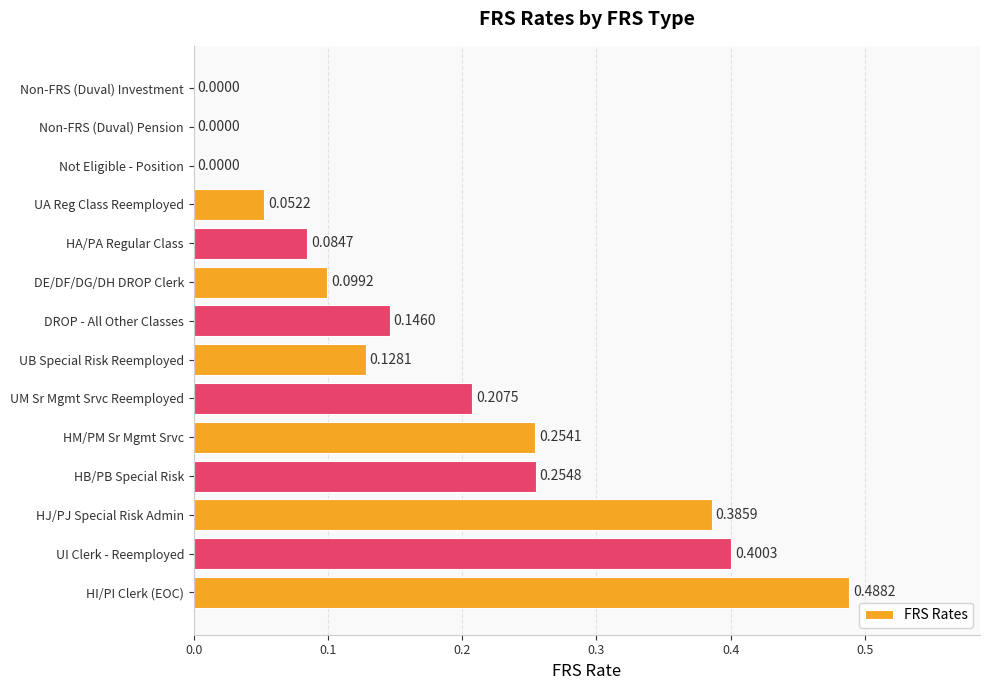

At which category does the chart reach its peak across all series?

HI/PI Clerk (EOC)